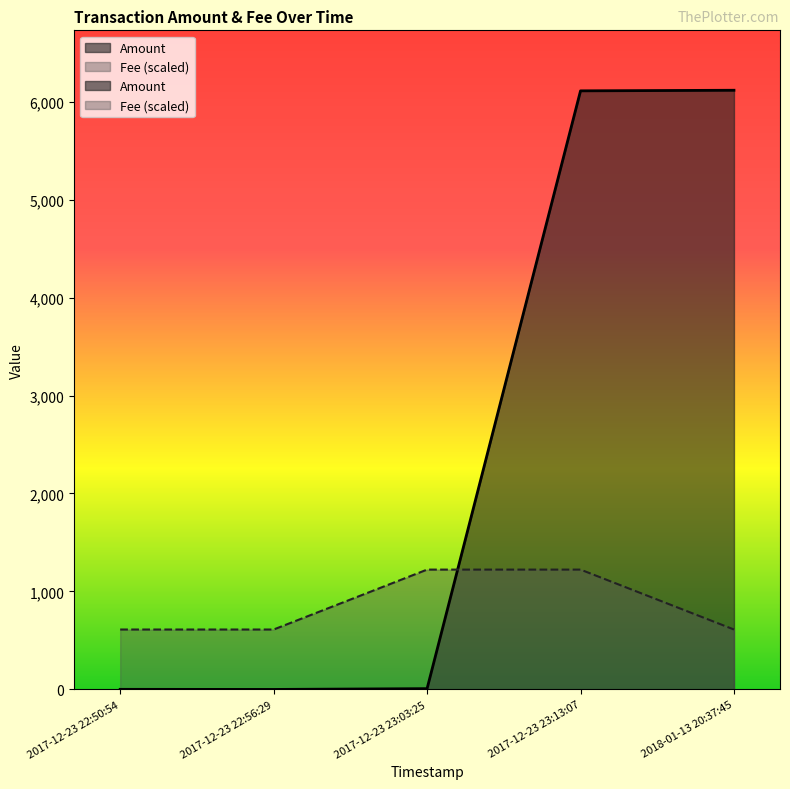

True or false: Fee and Amount cross at least once.

True